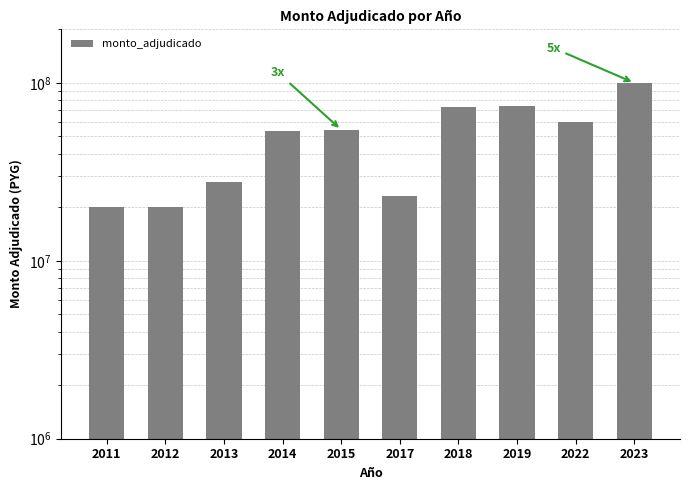

Count the number of values greater than 54527500.

4